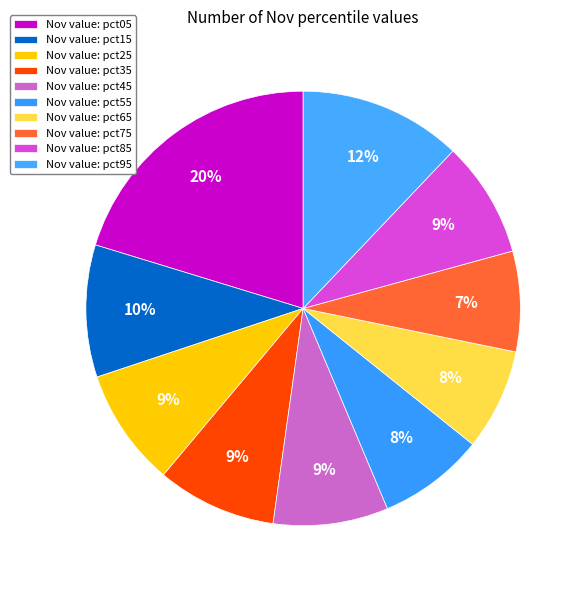

How many slices are in this pie chart?

10